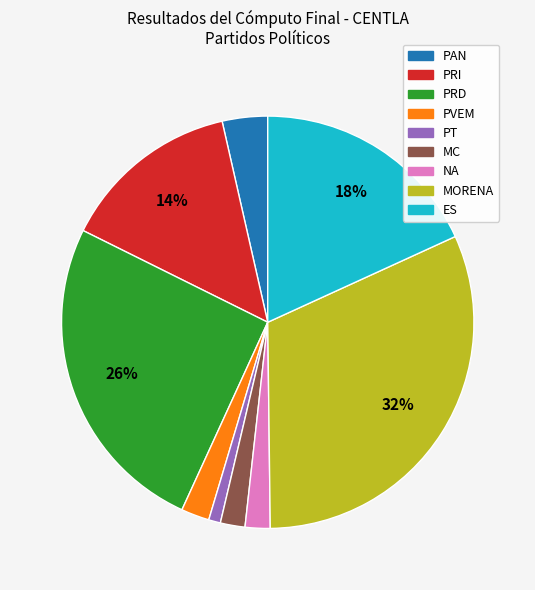

Which has a higher value, PRI or ES?

ES